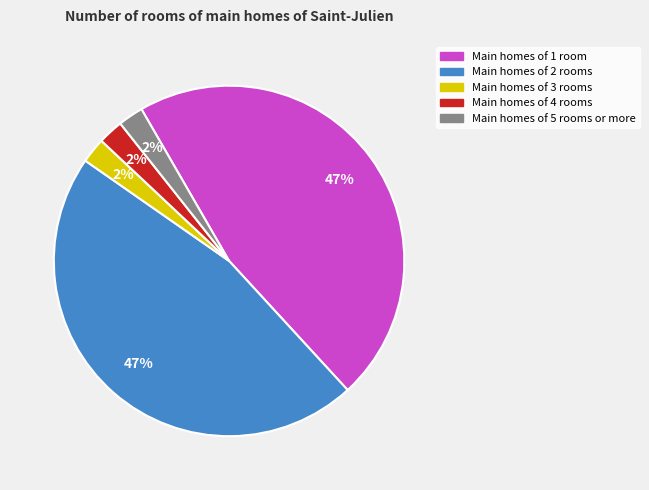

To the nearest percent, what is the average slice percentage?

20%